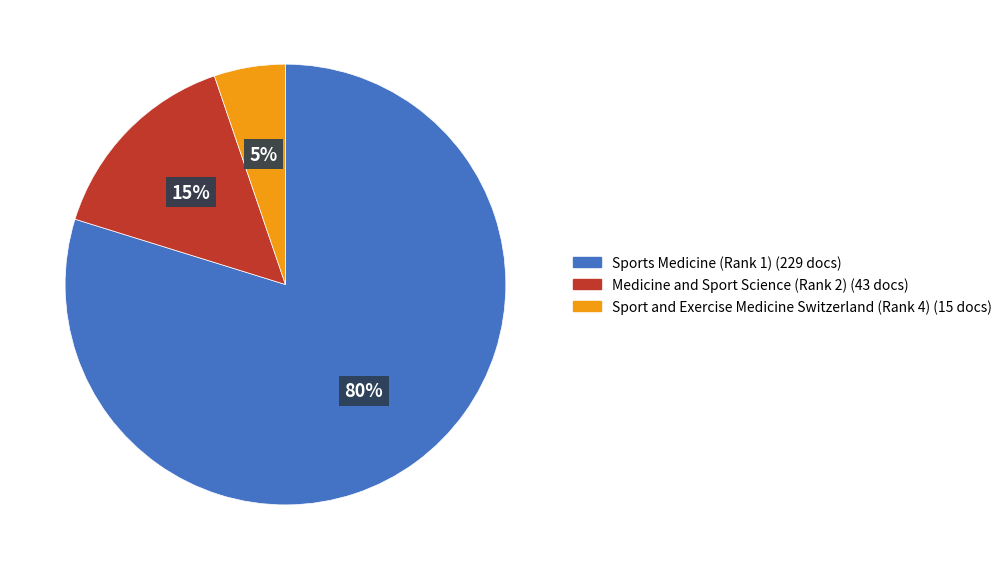

To the nearest percent, what is the difference between the largest and smallest slice percentages?

75%